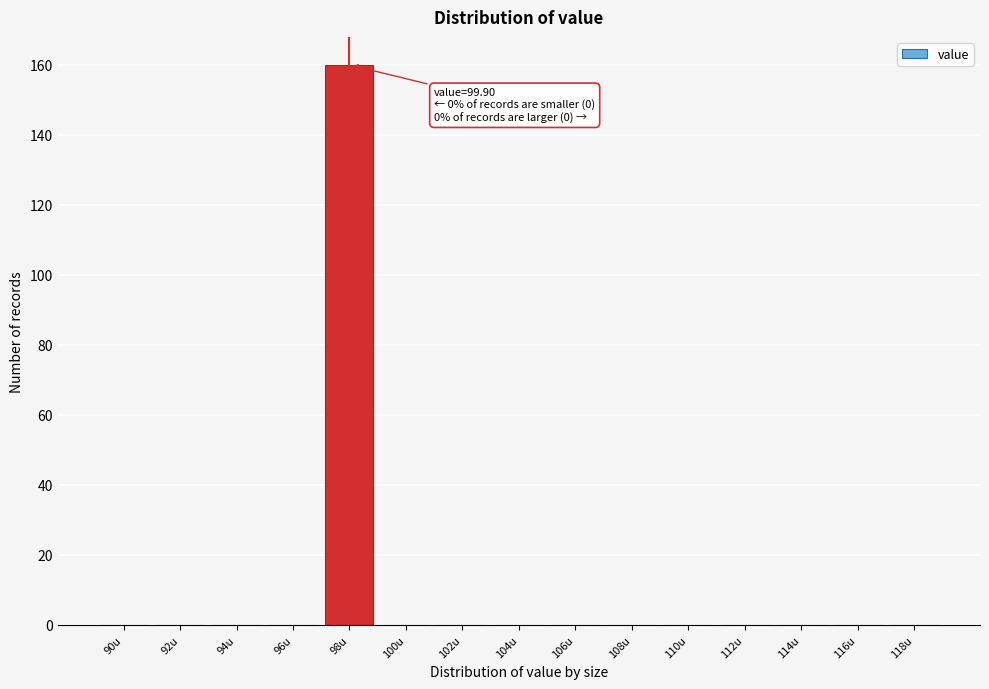

Reading right to left, extract all data points from this chart.

118u=0	116u=0	114u=0	112u=0	110u=0	108u=0	106u=0	104u=0	102u=0	100u=0	98u=160	96u=0	94u=0	92u=0	90u=0